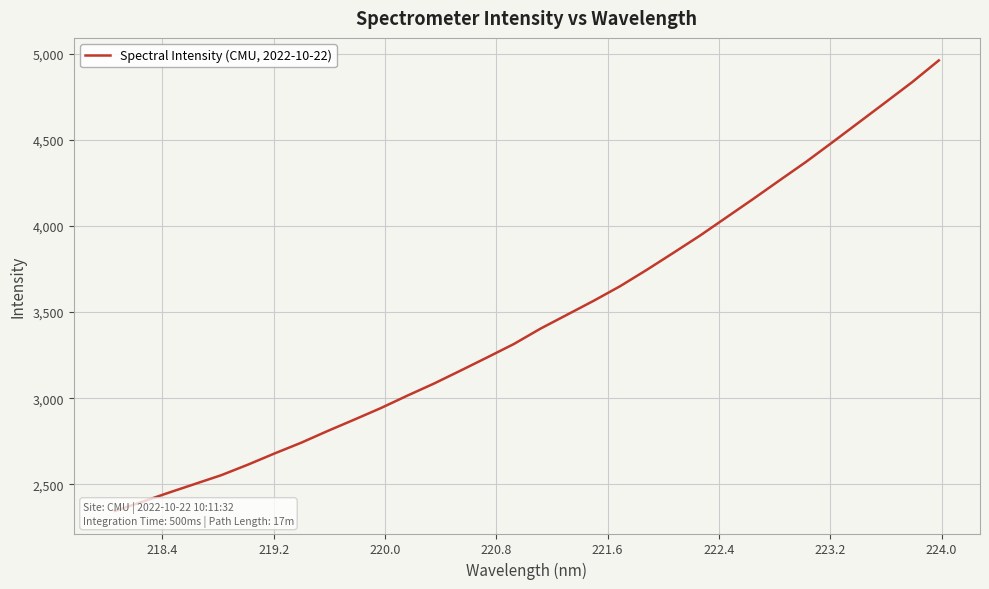

What is the sum of all values?

110807.7